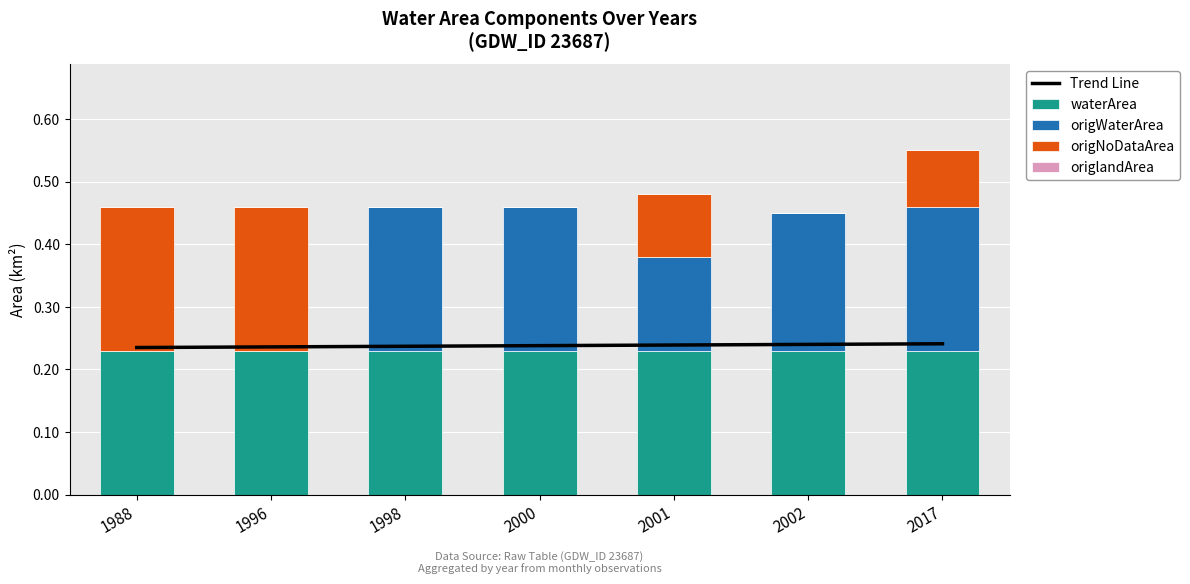

How many groups of bars are there?

7